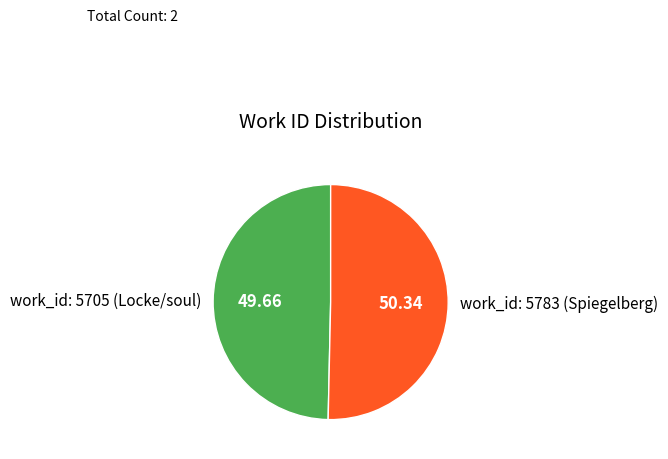

Rank the categories by value from lowest to highest.

work_id: 5705 (Locke/soul), work_id: 5783 (Spiegelberg)